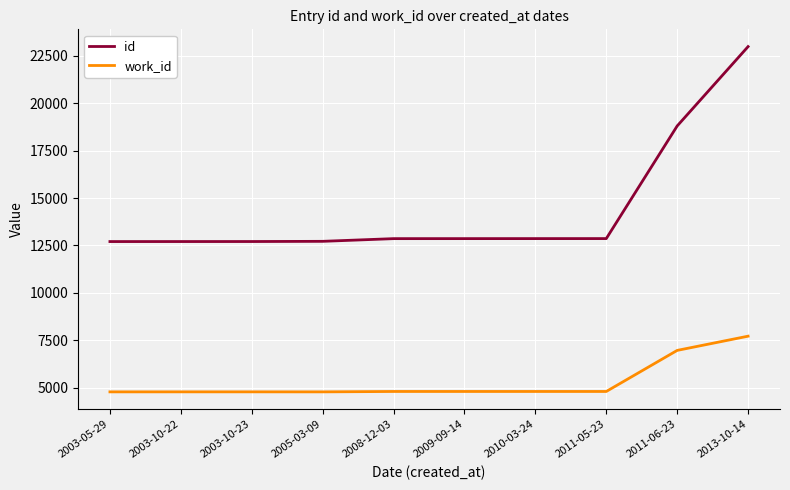

The value of work_id at 2003-10-22 is 6393. True or false?

False